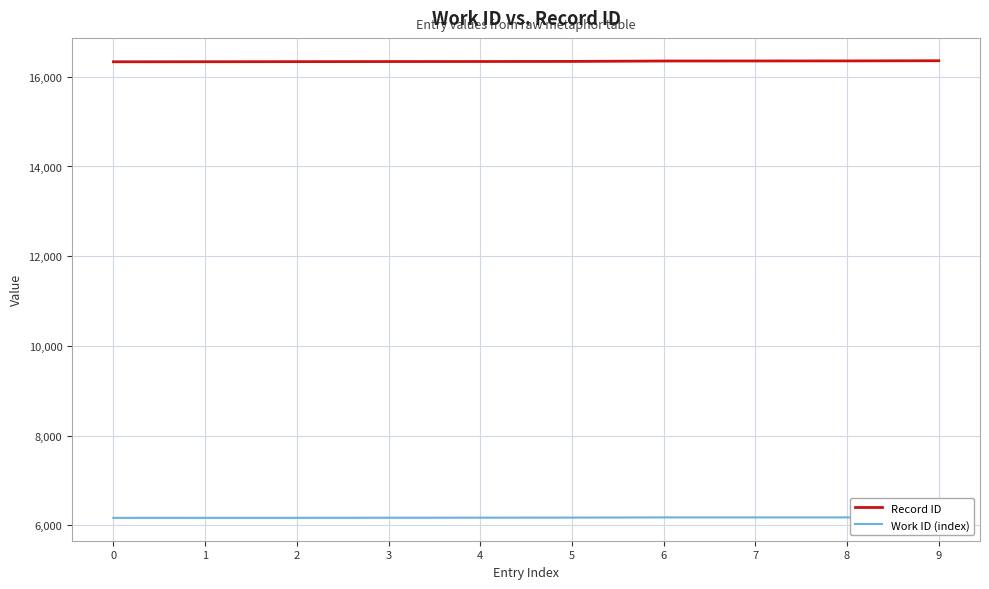

Is it true that Work ID (index) equals 4117 at 9?

False